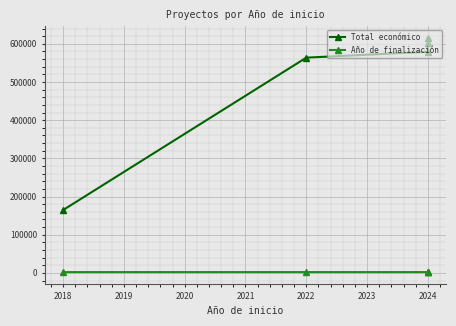

Where is Año de finalización nearest to the value 2024?

2022